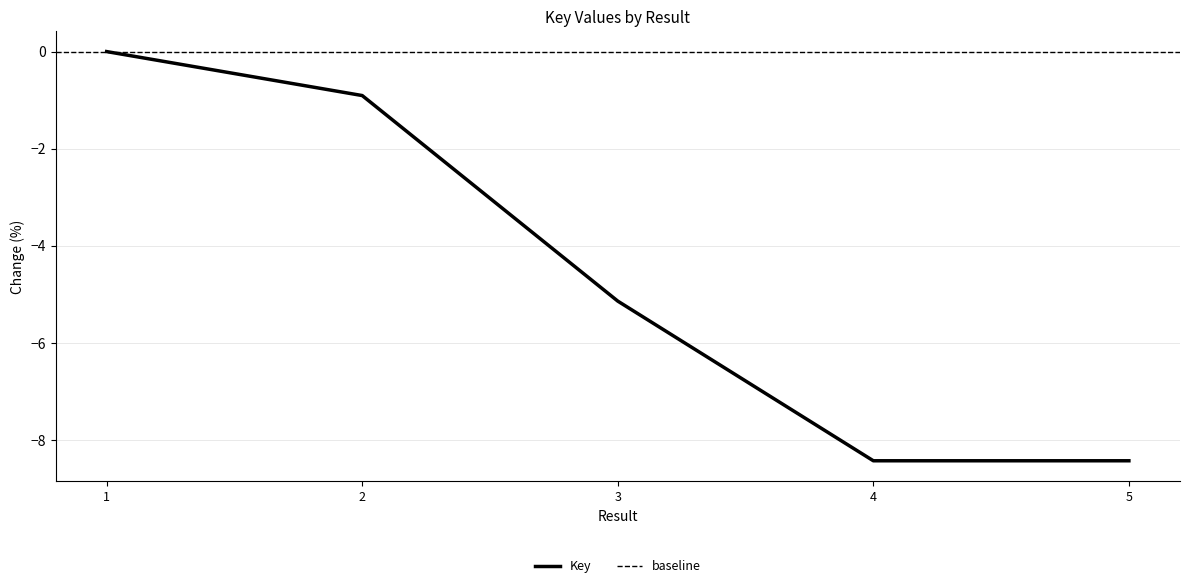

Is it true that the value at 3 is -2.0?

False